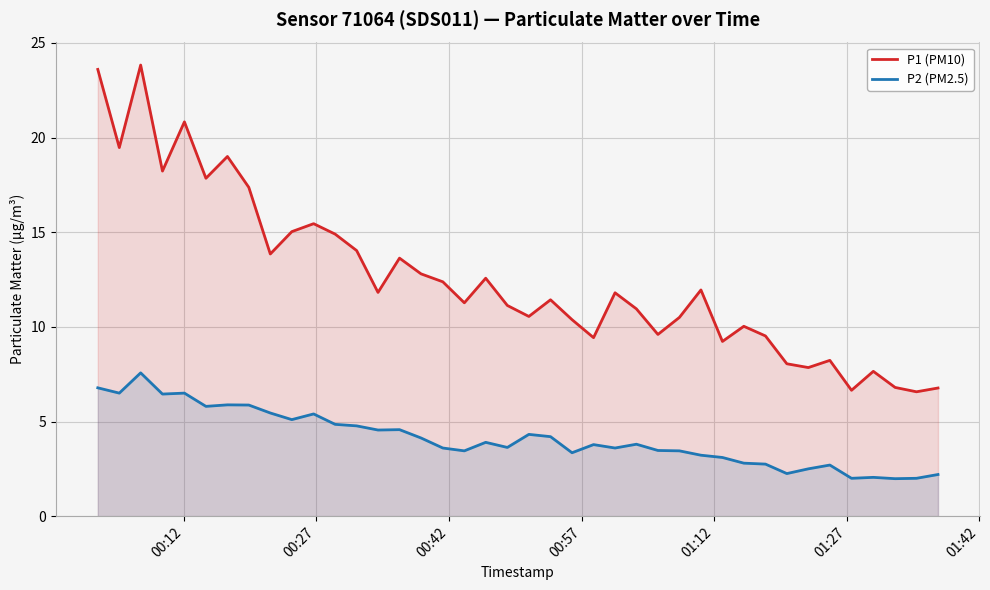

How many data points does each series have?

40